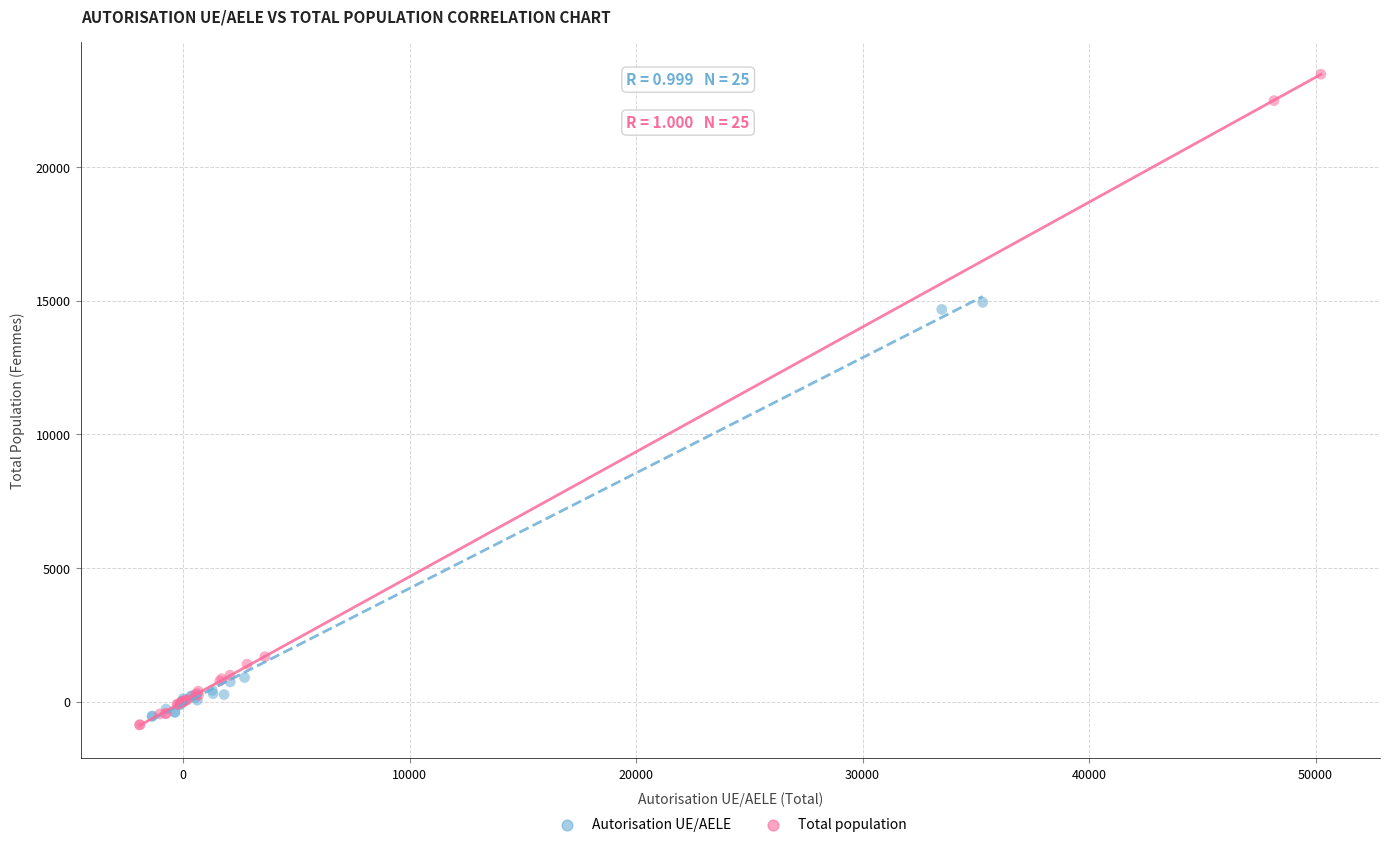

Which series contains the highest Y value?

Total population